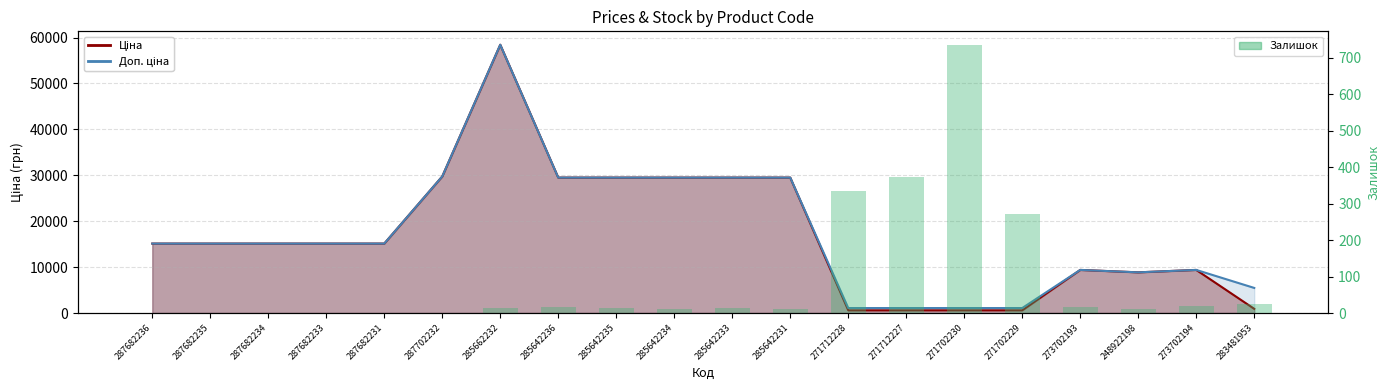

Which category has the highest value across all series?

271702230